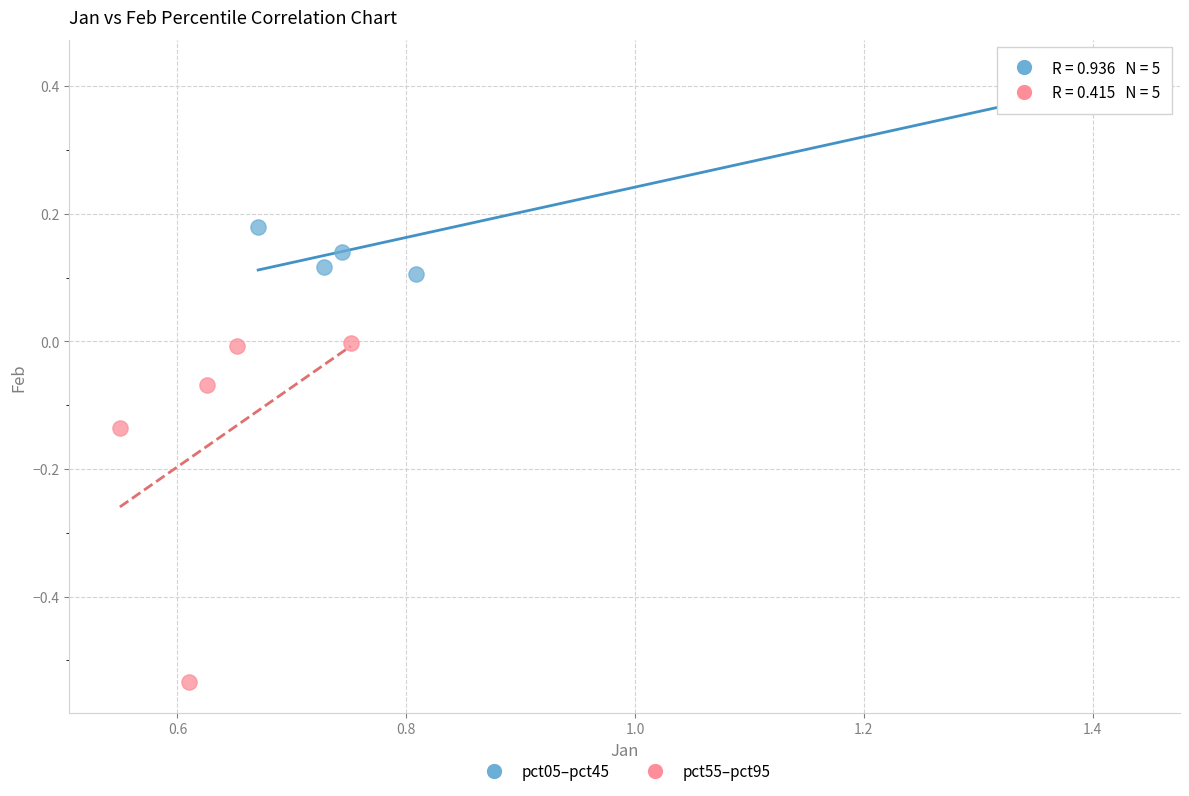

Which series reaches the minimum Y coordinate?

pct55–pct95